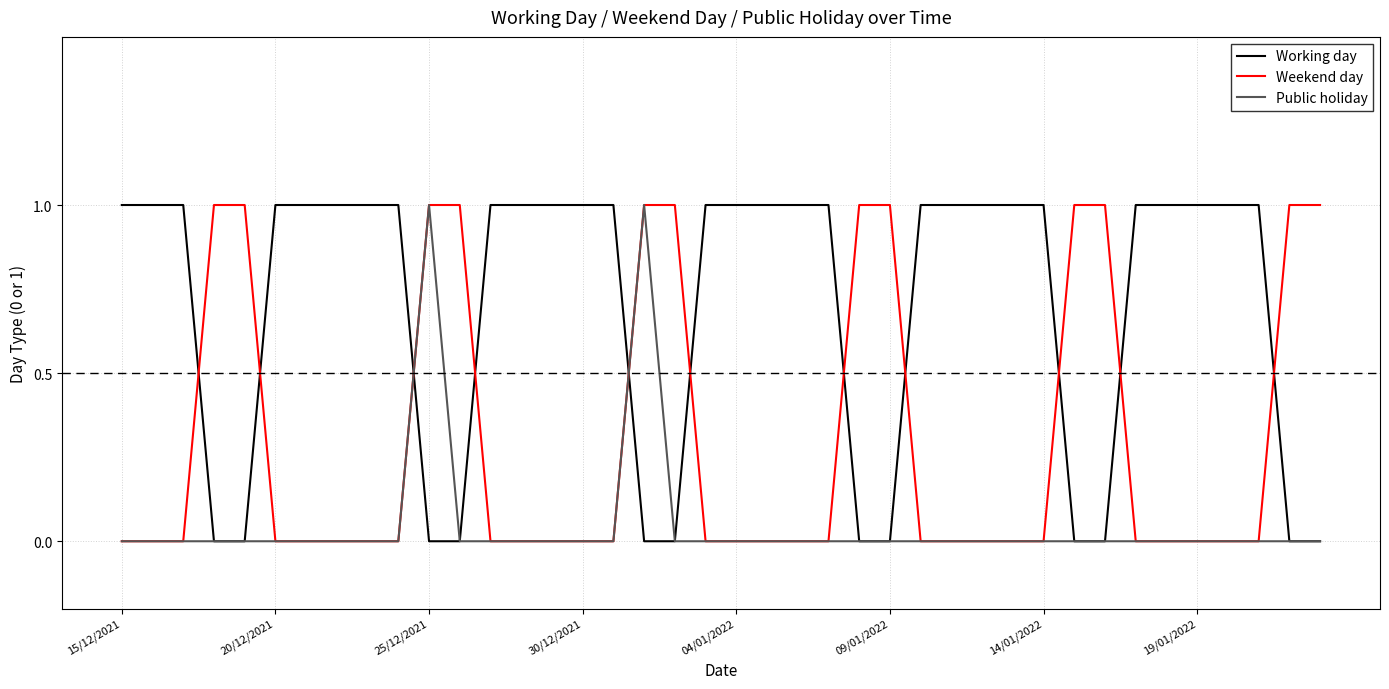

True or false: Weekend day and Working day intersect in this chart.

True